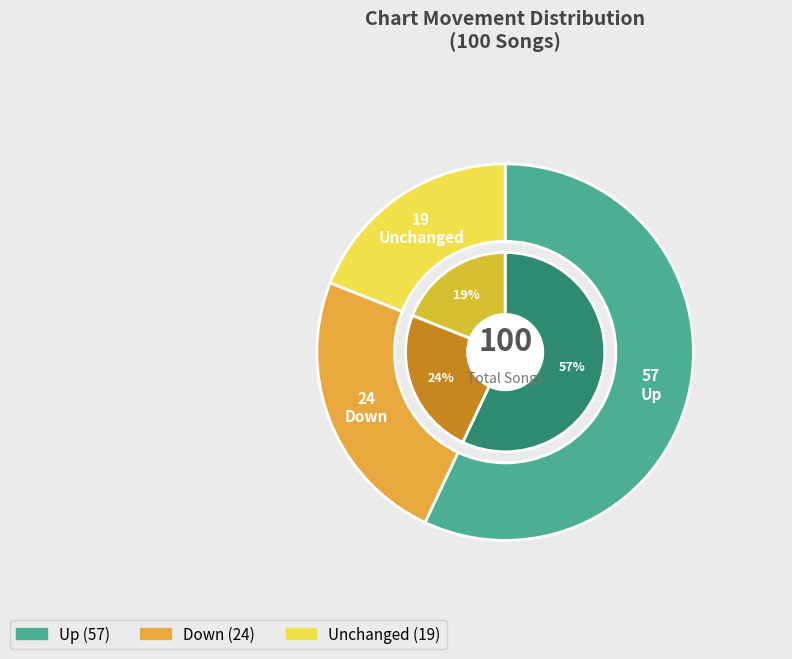

To the nearest percent, what is the difference between the up and down slice percentages?

33%